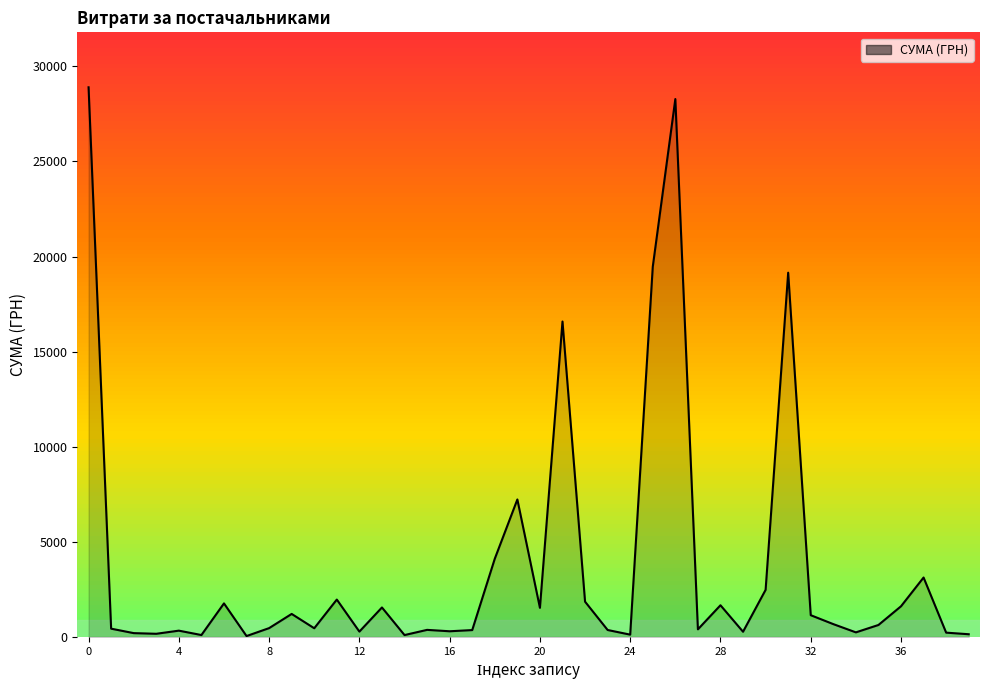

How many interior local peaks (higher than both neighbors) does the data have?

12